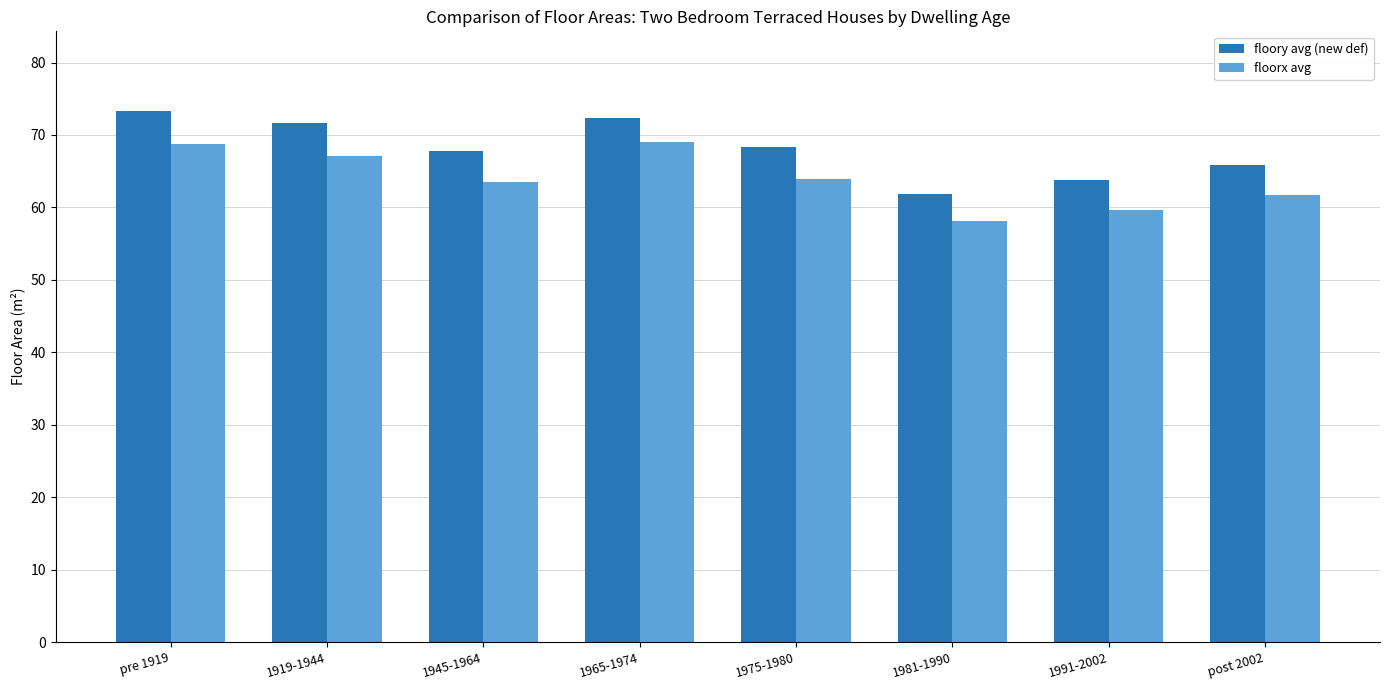

At 1965-1974, list the series in order from smallest to largest.

floorx avg, floory avg (new def)